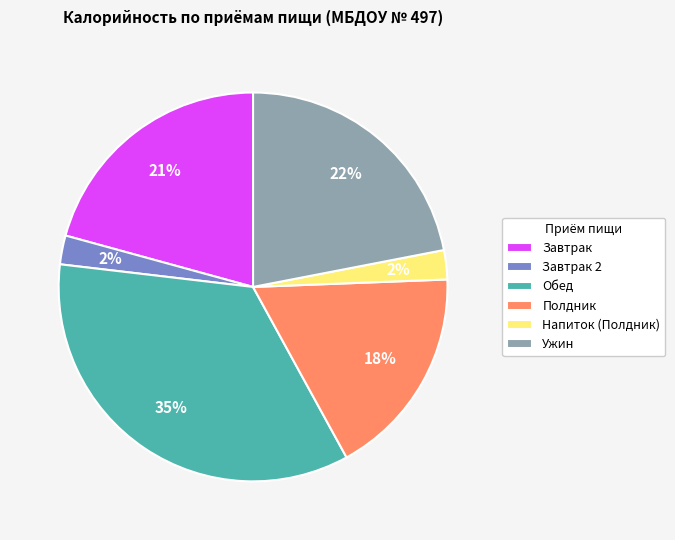

Which category has the biggest portion of the pie?

Обед